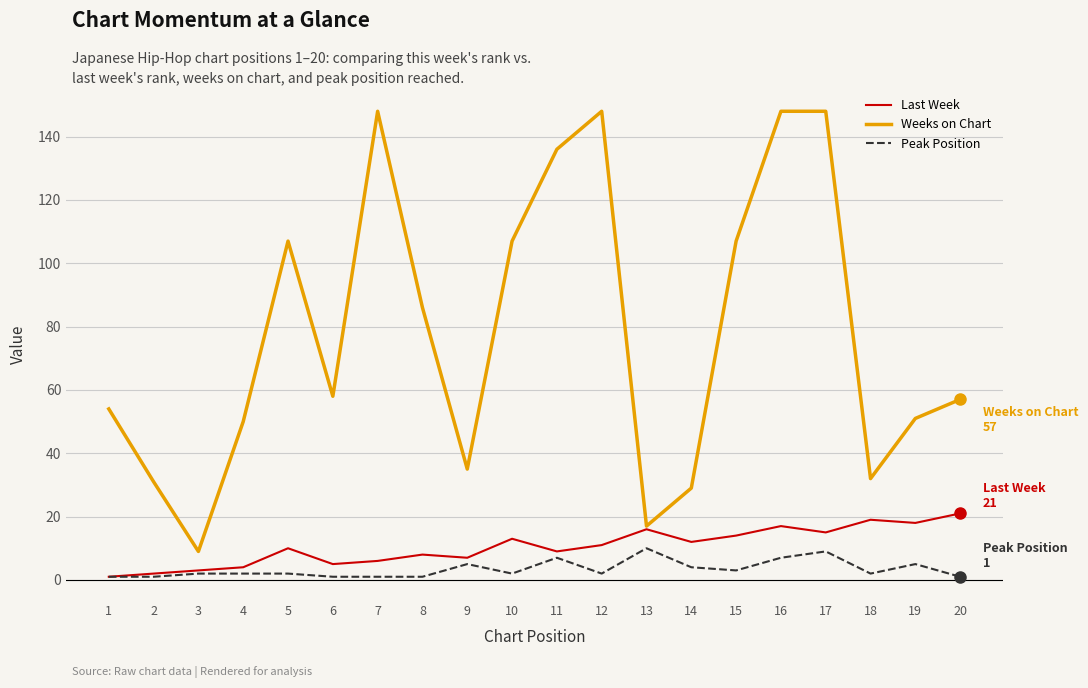

How many lines are shown in the chart?

3